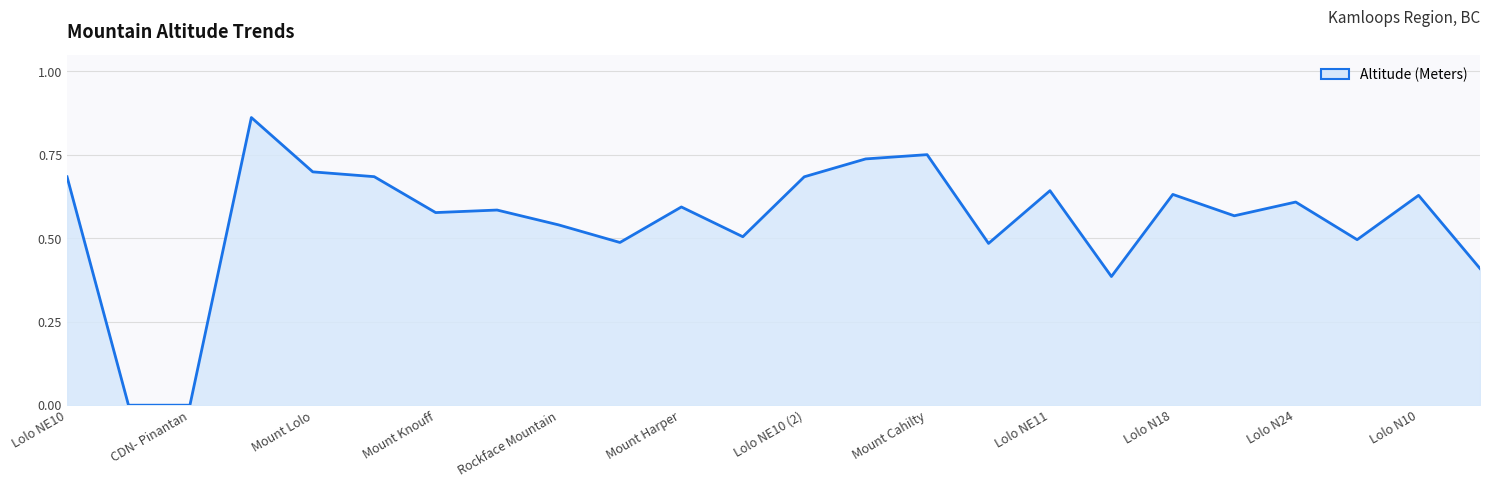

Count the number of data series in this chart.

1